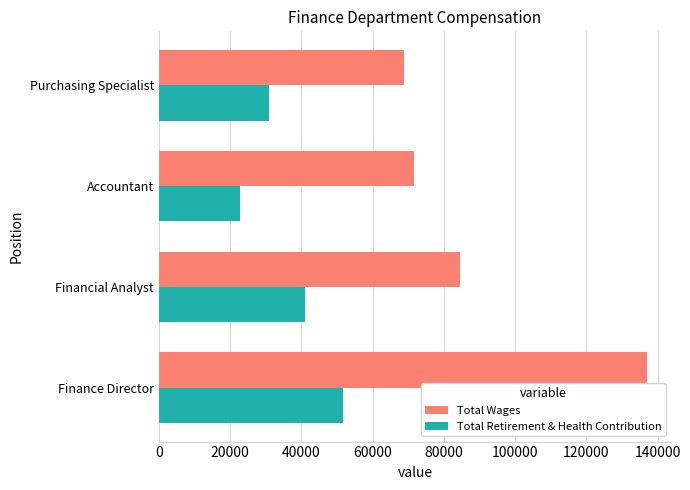

What is the sum of the Total Wages values at Accountant and Financial Analyst?

155986